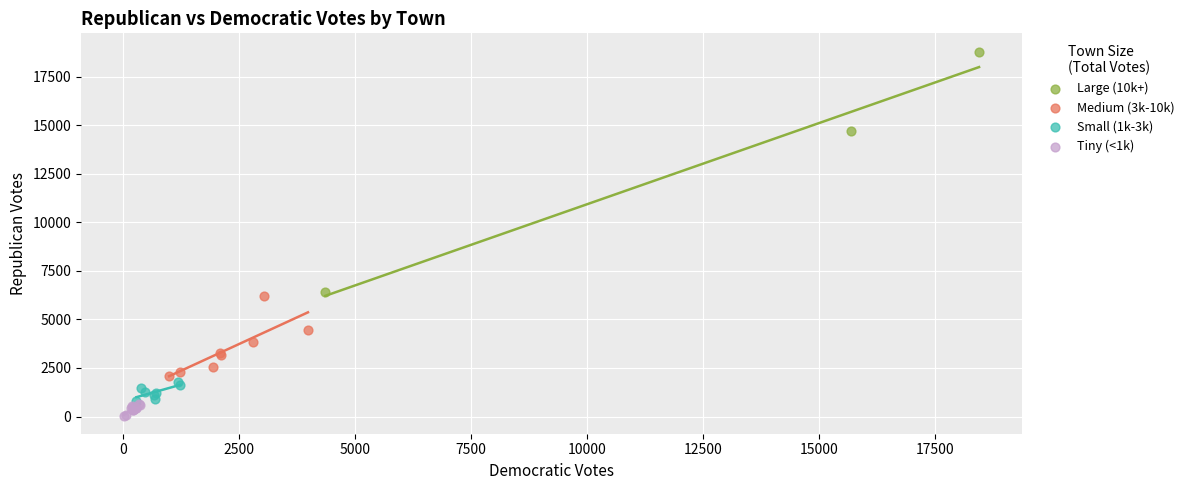

Which series reaches the maximum Y coordinate?

Large (10k+)